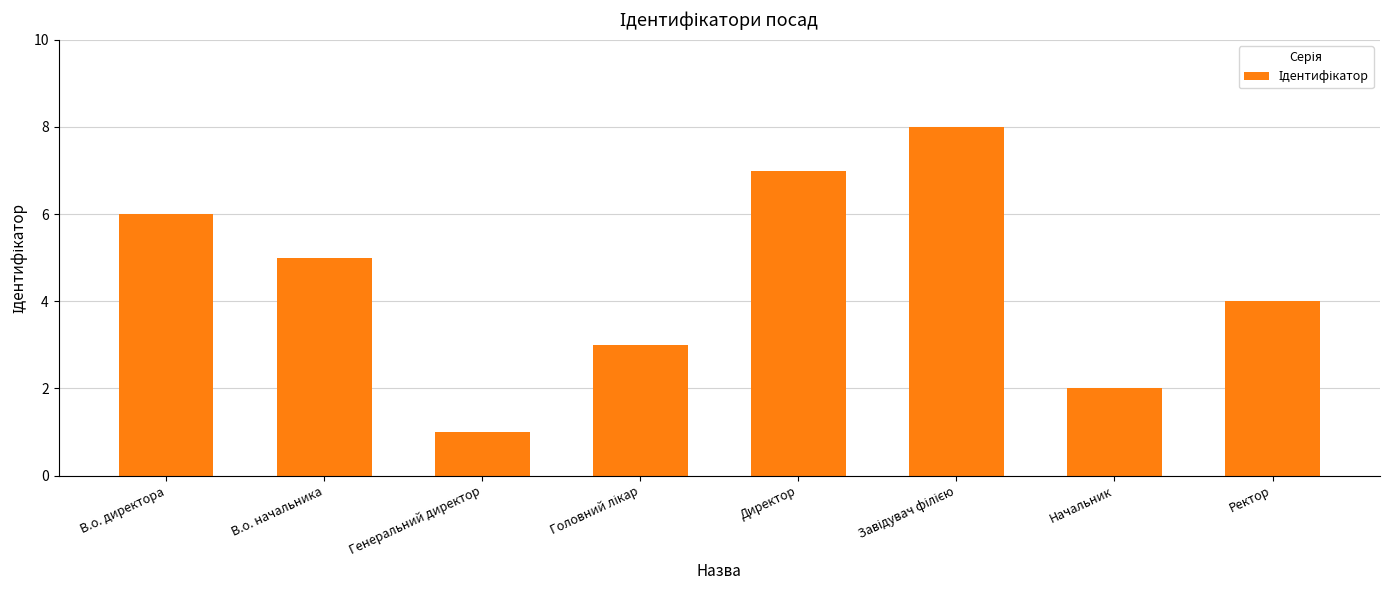

Where is the data nearest to the value 4?

Ректор